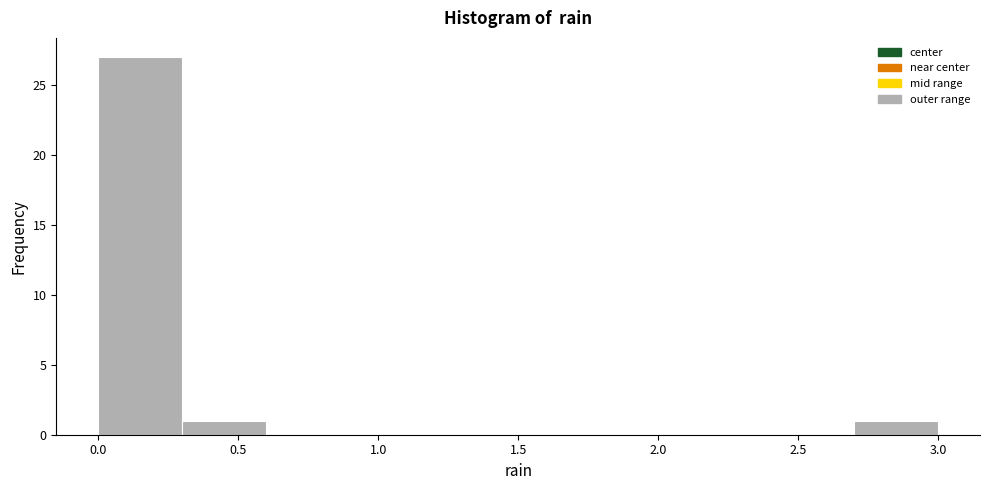

Reading left to right, transcribe this chart: for each bar, give the range it covers on the x-axis and its height. The values are not printed on the chart, so give them approximately, as read against the axis.

0.0 to 0.3: 27
0.3 to 0.6: 1
0.6 to 0.9: 0
0.9 to 1.2: 0
1.2 to 1.5: 0
1.5 to 1.8: 0
1.8 to 2.1: 0
2.1 to 2.4: 0
2.4 to 2.7: 0
2.7 to 3.0: 1